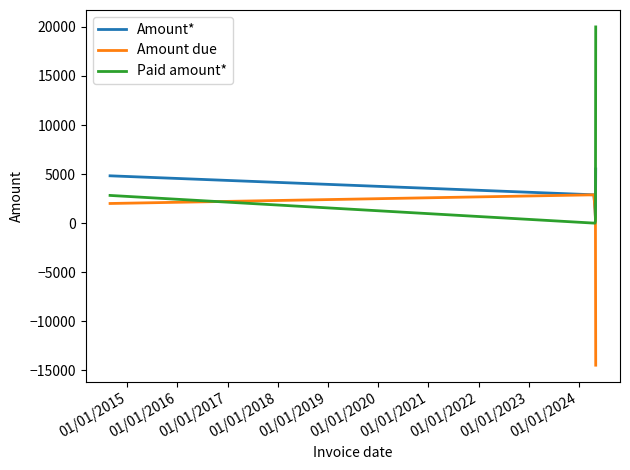

List the series in order of their peak value, lowest first.

Amount due, Amount*, Paid amount*